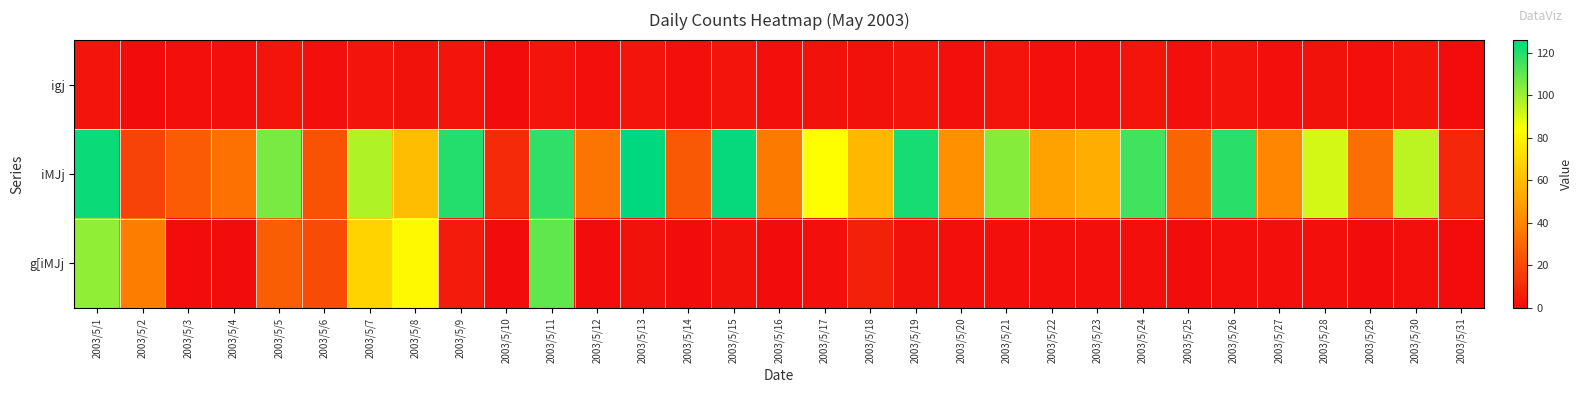

Reading right to left, extract all data points from this chart.

igj: 2003/5/31=0	2003/5/30=3	2003/5/29=1	2003/5/28=2	2003/5/27=1	2003/5/26=3	2003/5/25=1	2003/5/24=3	2003/5/23=1	2003/5/22=1	2003/5/21=3	2003/5/20=1	2003/5/19=3	2003/5/18=2	2003/5/17=2	2003/5/16=1	2003/5/15=3	2003/5/14=1	2003/5/13=3	2003/5/12=1	2003/5/11=3	2003/5/10=0	2003/5/9=3	2003/5/8=2	2003/5/7=3	2003/5/6=1	2003/5/5=3	2003/5/4=1	2003/5/3=1	2003/5/2=0	2003/5/1=3
iMJj: 2003/5/31=9	2003/5/30=95	2003/5/29=32	2003/5/28=91	2003/5/27=40	2003/5/26=119	2003/5/25=29	2003/5/24=115	2003/5/23=54	2003/5/22=50	2003/5/21=104	2003/5/20=44	2003/5/19=122	2003/5/18=58	2003/5/17=84	2003/5/16=36	2003/5/15=125	2003/5/14=25	2003/5/13=126	2003/5/12=34	2003/5/11=118	2003/5/10=10	2003/5/9=120	2003/5/8=60	2003/5/7=97	2003/5/6=23	2003/5/5=106	2003/5/4=33	2003/5/3=26	2003/5/2=18	2003/5/1=124
g[iMJj: 2003/5/31=0	2003/5/30=1	2003/5/29=0	2003/5/28=1	2003/5/27=1	2003/5/26=1	2003/5/25=0	2003/5/24=1	2003/5/23=1	2003/5/22=1	2003/5/21=1	2003/5/20=1	2003/5/19=2	2003/5/18=7	2003/5/17=1	2003/5/16=0	2003/5/15=2	2003/5/14=0	2003/5/13=2	2003/5/12=0	2003/5/11=110	2003/5/10=0	2003/5/9=5	2003/5/8=82	2003/5/7=68	2003/5/6=21	2003/5/5=27	2003/5/4=0	2003/5/3=0	2003/5/2=37	2003/5/1=102